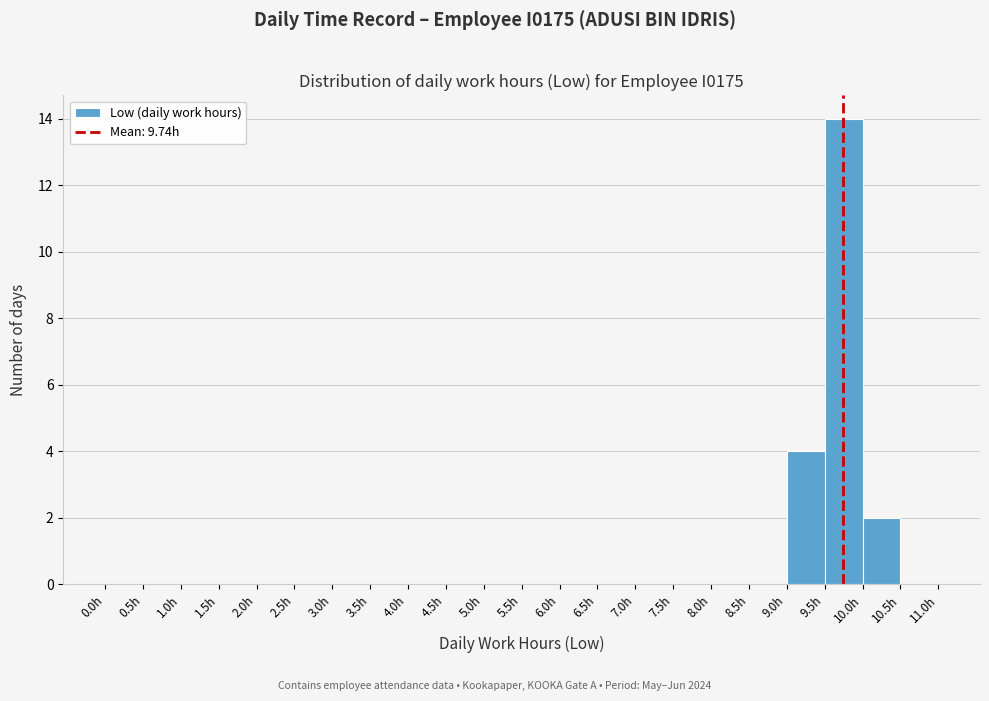

Over which range of the x-axis is the bar tallest?

9.5 to 10.0